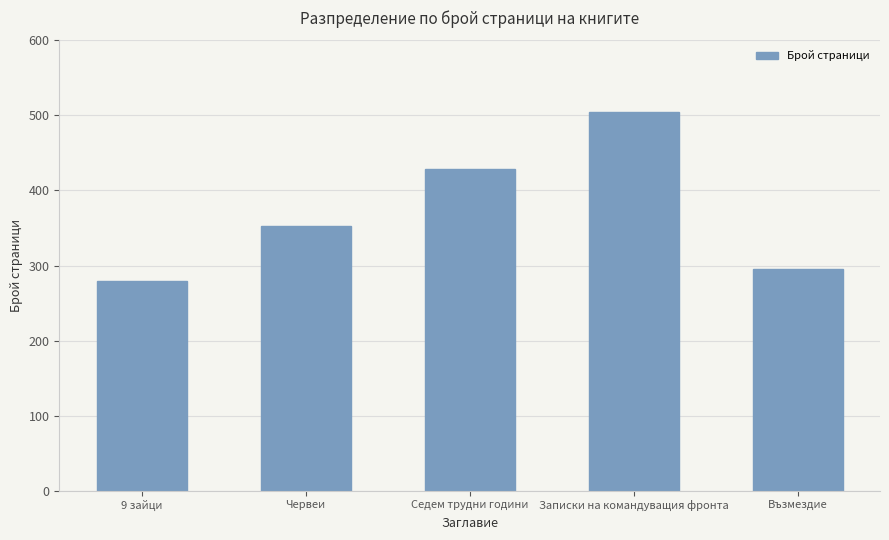

What is the minimum value shown in the chart?

280